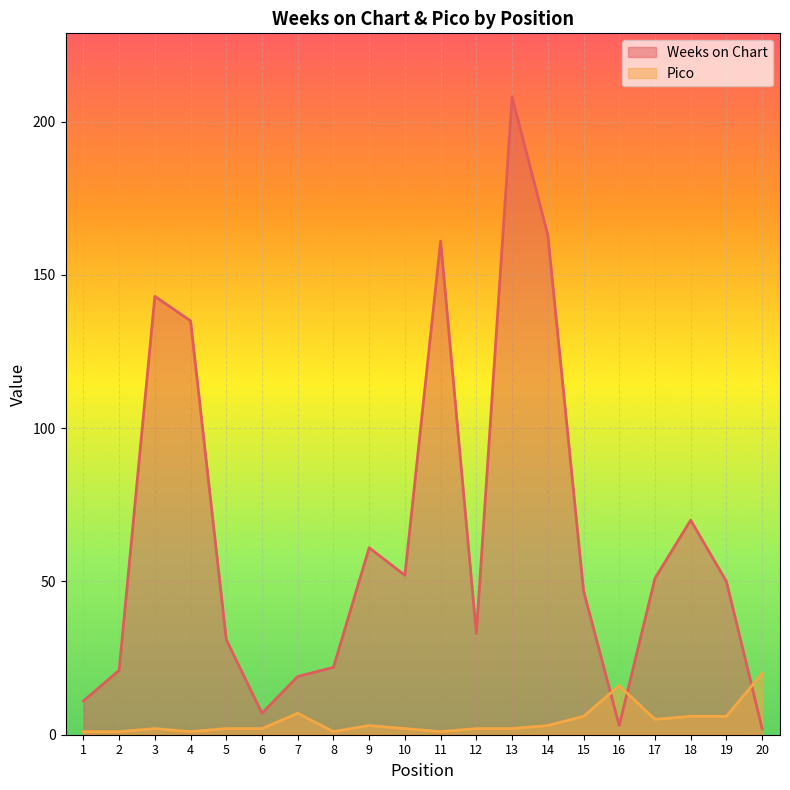

Rank the categories by Weeks on Chart value from highest to lowest.

13, 14, 11, 3, 4, 18, 9, 10, 17, 19, 15, 12, 5, 8, 2, 7, 1, 6, 16, 20